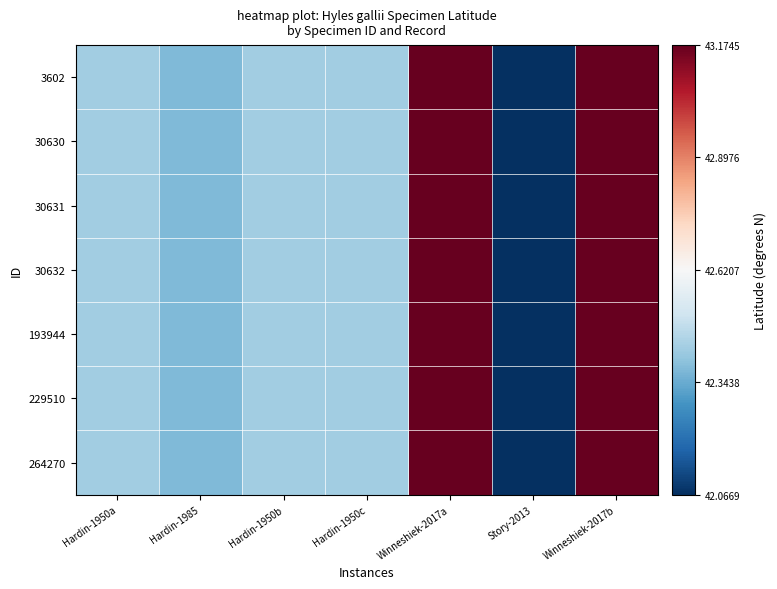

Reading left to right, list all the values displayed in this chart.

3602: Hardin-1950a=-0.2	Hardin-1985=-0.2	Hardin-1950b=-0.2	Hardin-1950c=-0.2	Winneshiek-2017a=0.6	Story-2013=-0.6	Winneshiek-2017b=0.6
30630: Hardin-1950a=-0.2	Hardin-1985=-0.2	Hardin-1950b=-0.2	Hardin-1950c=-0.2	Winneshiek-2017a=0.6	Story-2013=-0.6	Winneshiek-2017b=0.6
30631: Hardin-1950a=-0.2	Hardin-1985=-0.2	Hardin-1950b=-0.2	Hardin-1950c=-0.2	Winneshiek-2017a=0.6	Story-2013=-0.6	Winneshiek-2017b=0.6
30632: Hardin-1950a=-0.2	Hardin-1985=-0.2	Hardin-1950b=-0.2	Hardin-1950c=-0.2	Winneshiek-2017a=0.6	Story-2013=-0.6	Winneshiek-2017b=0.6
193944: Hardin-1950a=-0.2	Hardin-1985=-0.2	Hardin-1950b=-0.2	Hardin-1950c=-0.2	Winneshiek-2017a=0.6	Story-2013=-0.6	Winneshiek-2017b=0.6
229510: Hardin-1950a=-0.2	Hardin-1985=-0.2	Hardin-1950b=-0.2	Hardin-1950c=-0.2	Winneshiek-2017a=0.6	Story-2013=-0.6	Winneshiek-2017b=0.6
264270: Hardin-1950a=-0.2	Hardin-1985=-0.2	Hardin-1950b=-0.2	Hardin-1950c=-0.2	Winneshiek-2017a=0.6	Story-2013=-0.6	Winneshiek-2017b=0.6